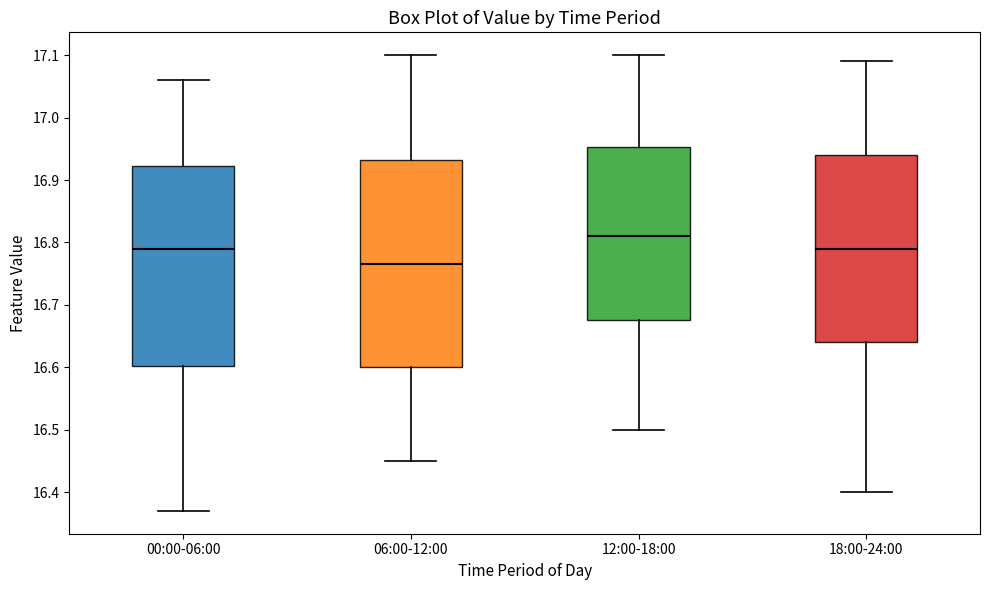

Where is the lower edge of the box for 12:00-18:00 on the y-axis? The values are not printed on the chart, so give them approximately, as read against the axis.

16.68